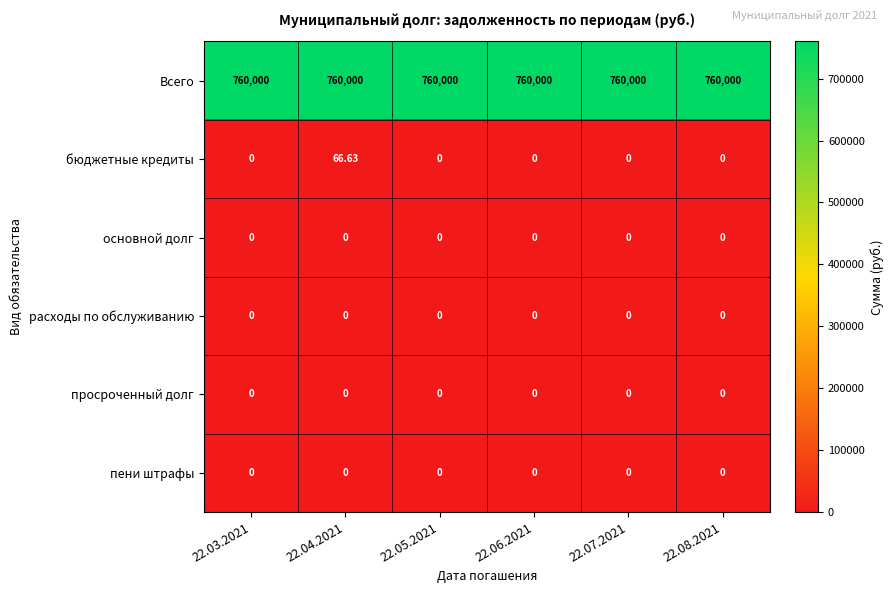

What is the spread (max minus min) of values at 22.07.2021?

760000.0